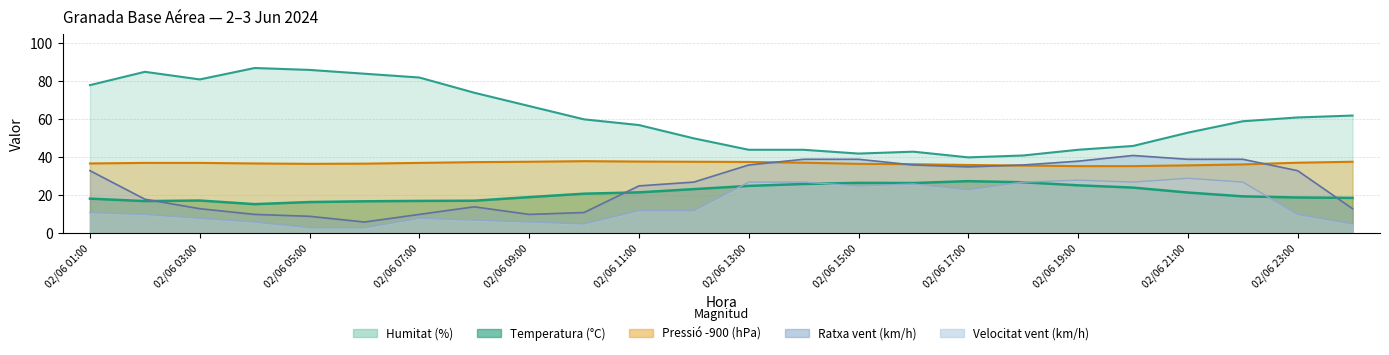

Read the Pressió (hPa-900) value at 02/06 15:00.

36.6